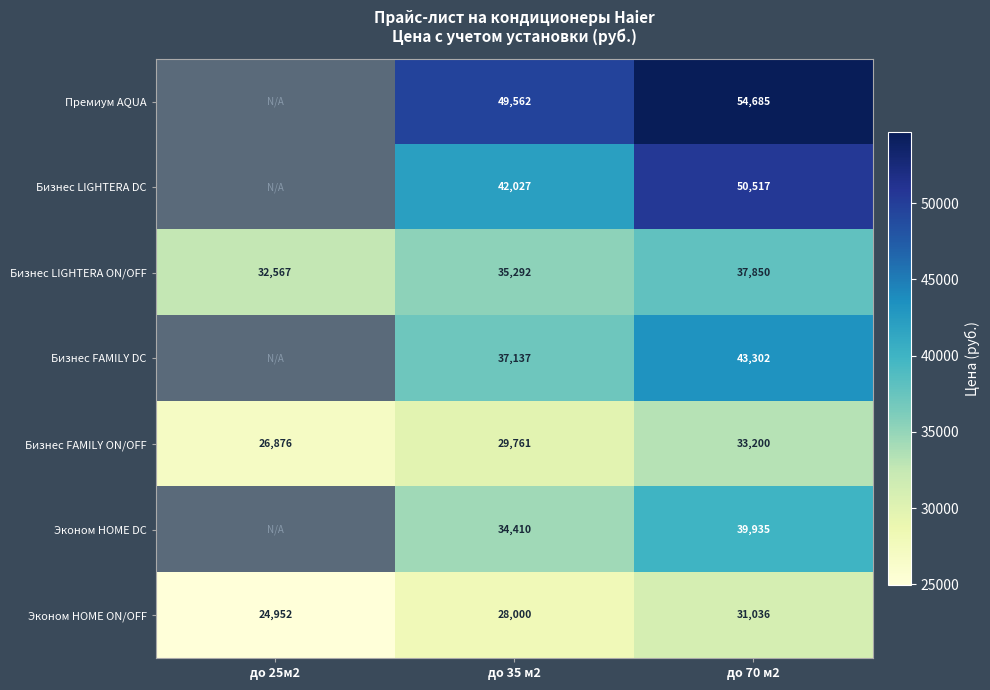

What is the spread (max minus min) of values at до 35 м2?

21562.0